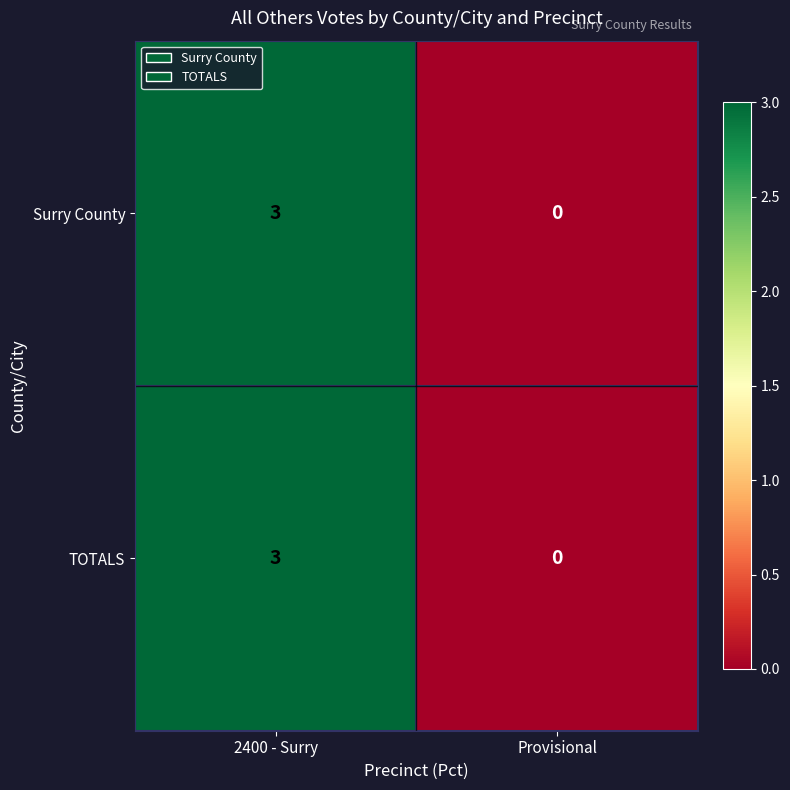

Is it true that TOTALS equals 5 at 2400 - Surry?

False